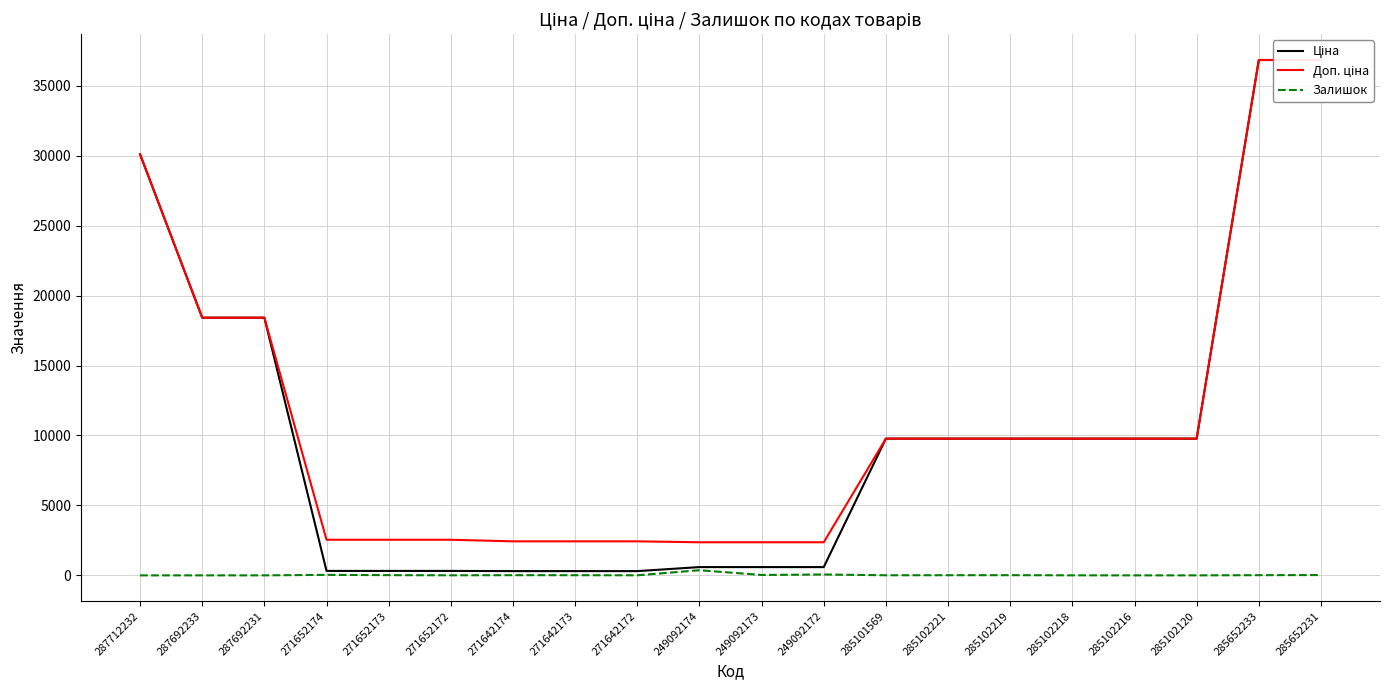

How many data points does each series have?

20